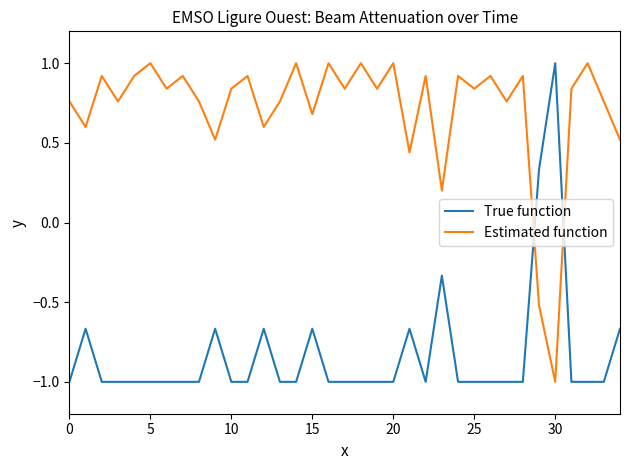

What is the lowest value of the True function series?

-1.0